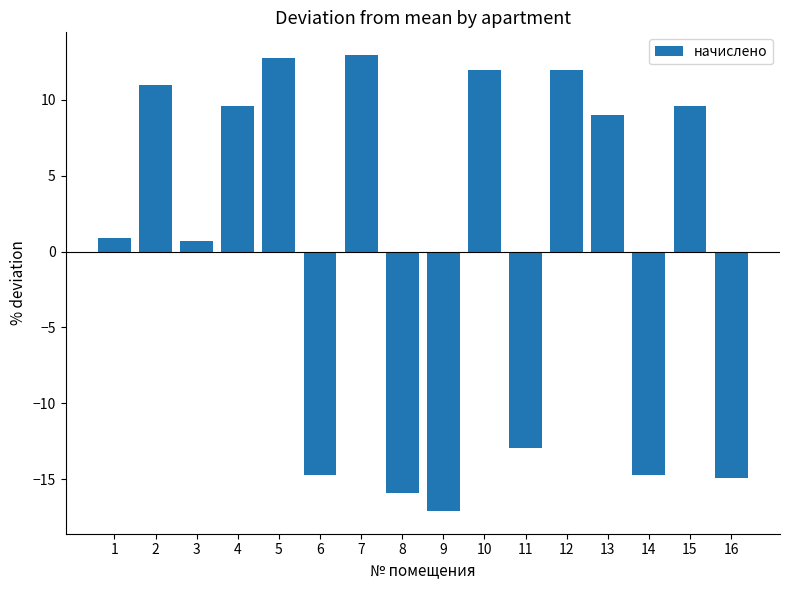

What is the minimum value shown in the chart?

-17.1